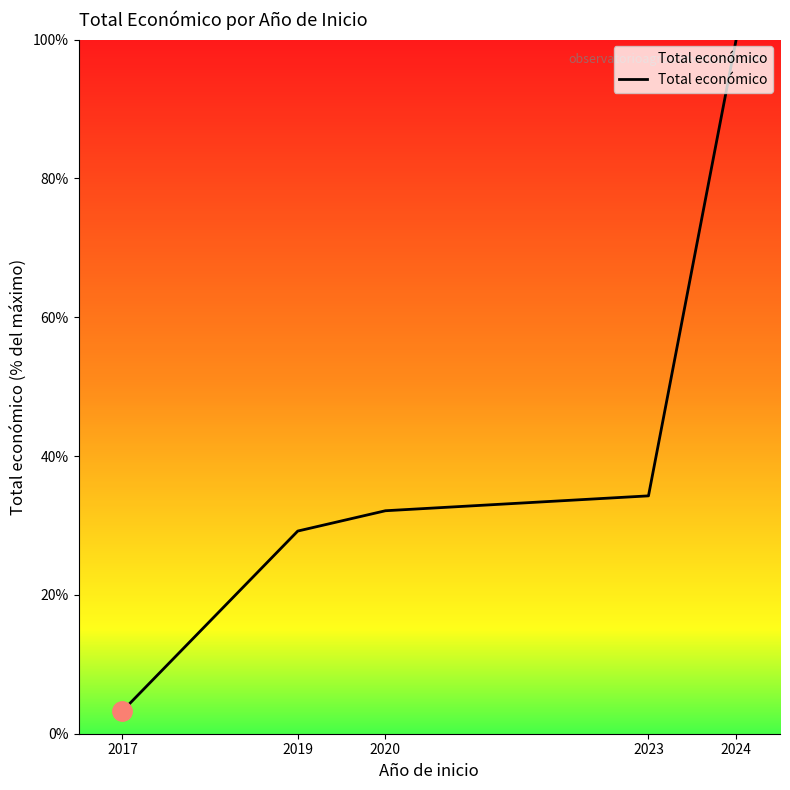

What is the difference between the maximum and minimum values?

96.7